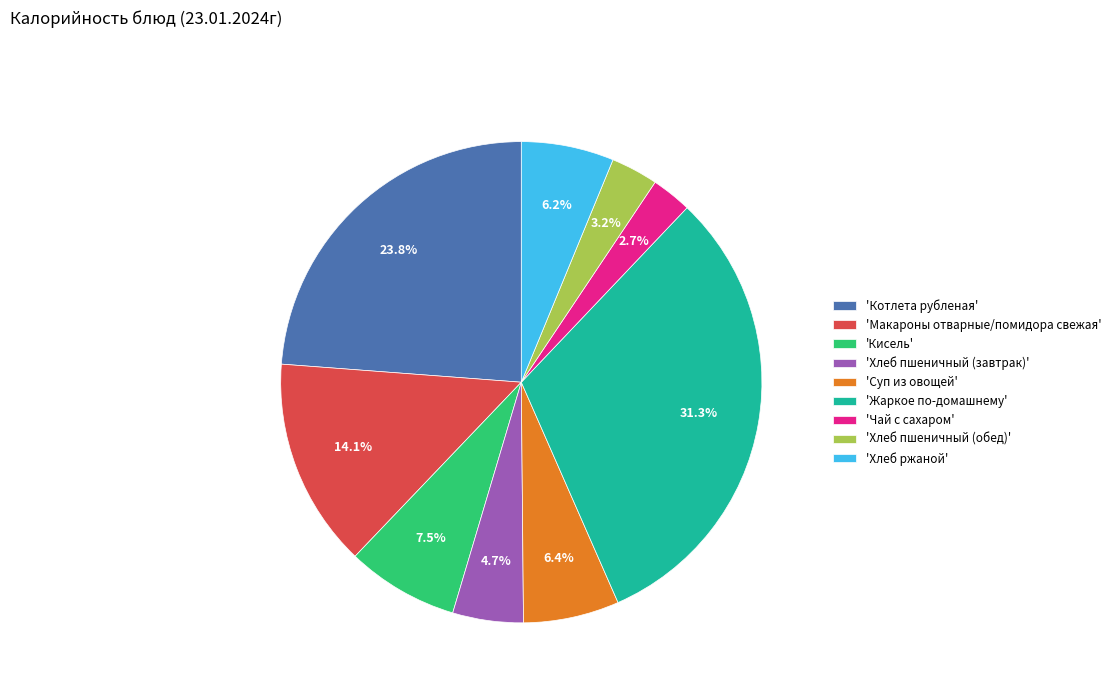

How many slices are in this pie chart?

9